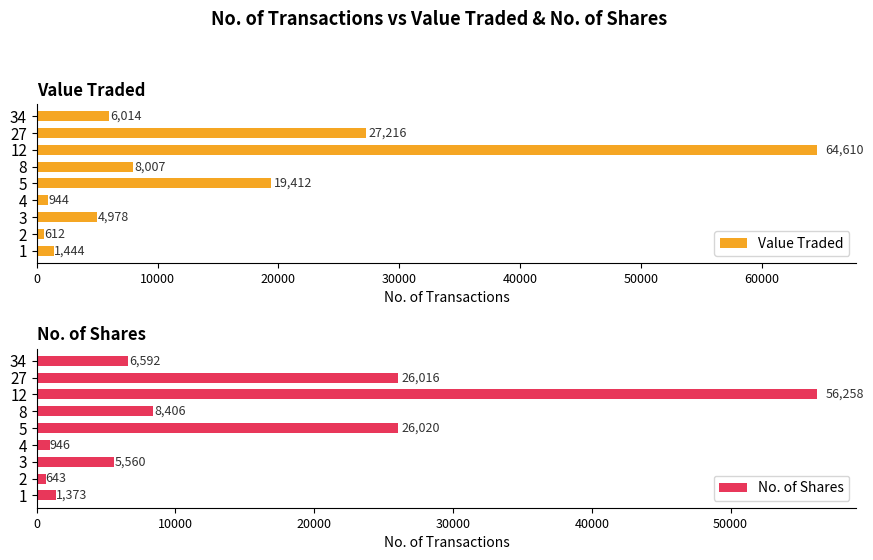

What is the approximate value of Value Traded at 8, to the nearest 50?

8000